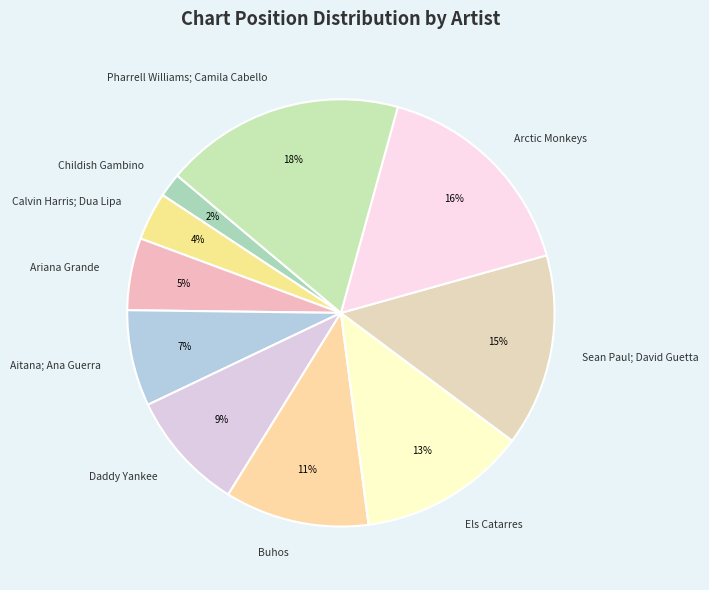

To the nearest percent, what is the combined percentage of Buhos and Pharrell Williams; Camila Cabello?

29%